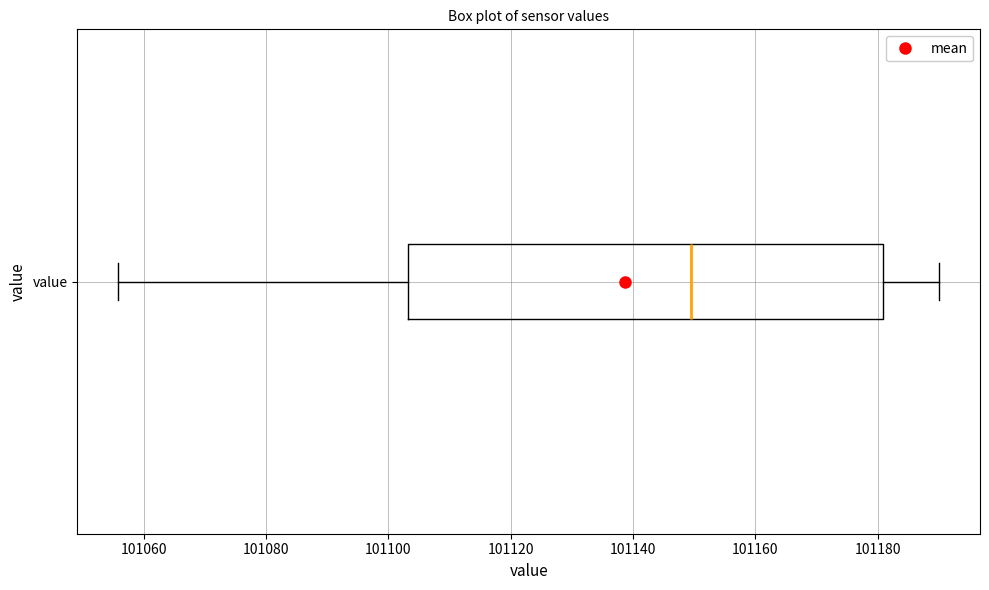

Read this box plot against the x-axis: the position of the median line, the range covered by the box, and the ends of both whiskers. The values are not printed on the chart, so give them approximately, as read against the axis.

median 101150, box 101104 to 101180, whiskers 101056 to 101190